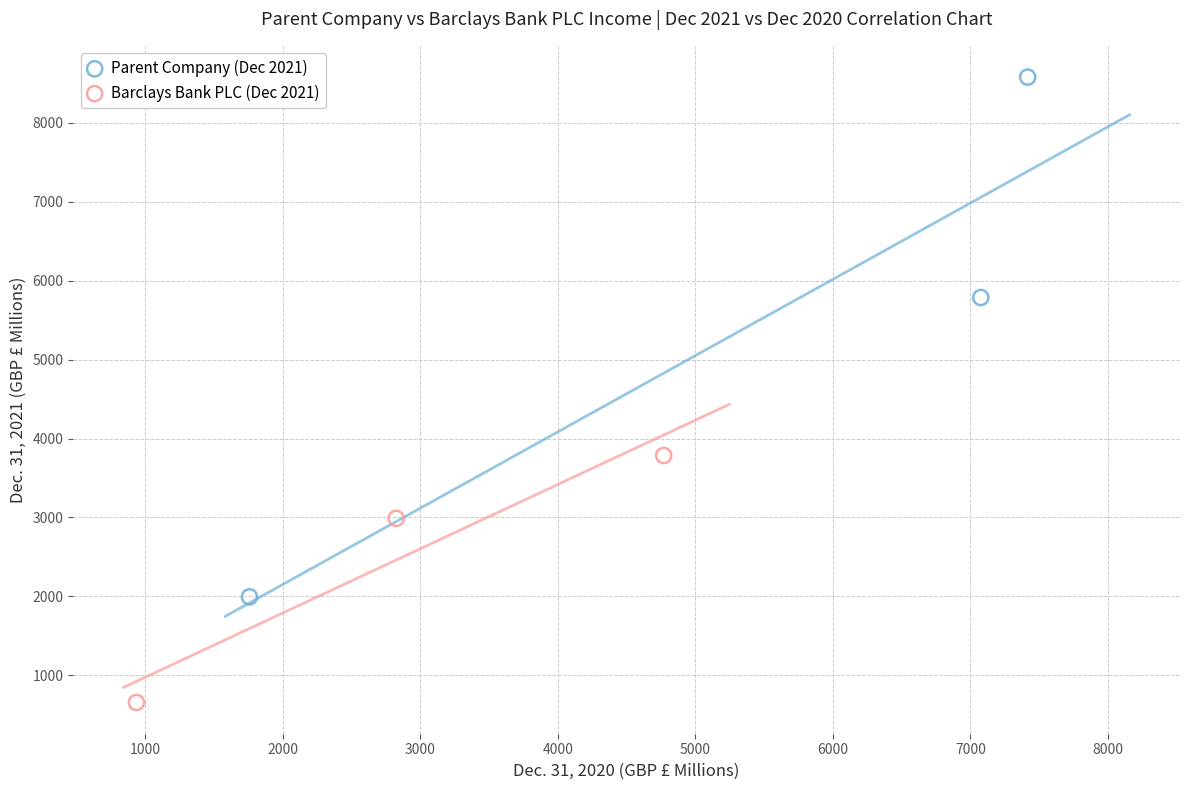

Which series contains the highest Y value?

Parent Company (Dec 2021)